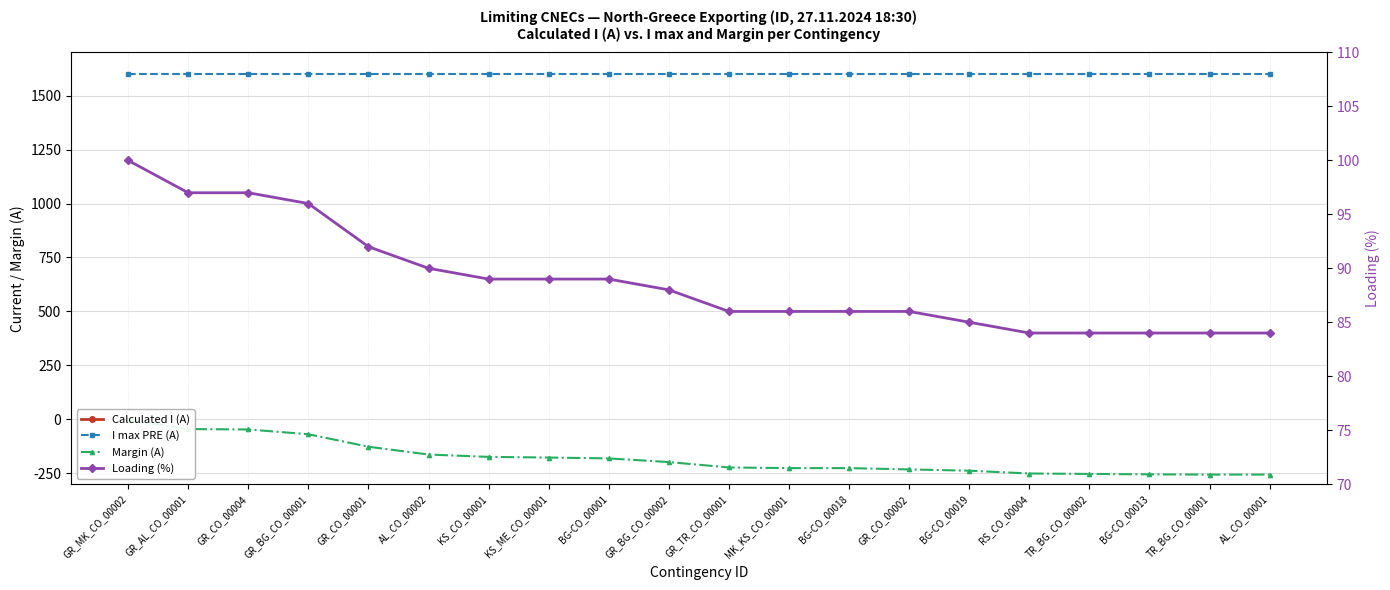

What are all the series names shown in the legend?

Calculated I (A), I max PRE (A), Margin (A), Loading (%)